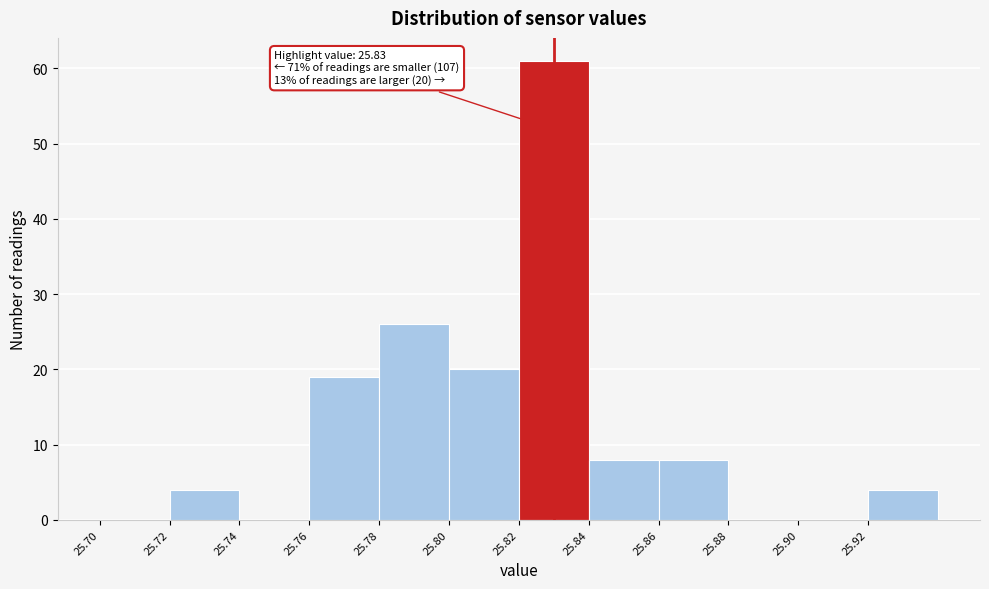

Which range on the x-axis has the tallest bar?

25.82 to 25.84